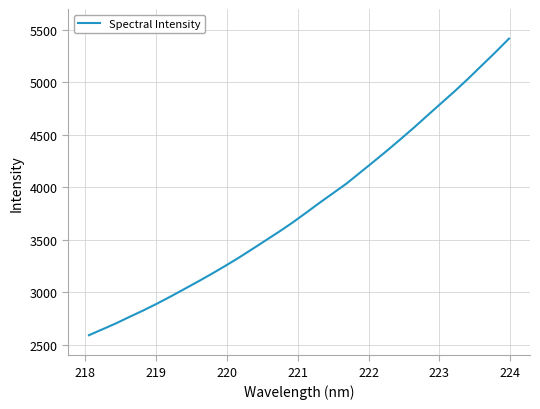

How many lines are shown in the chart?

1